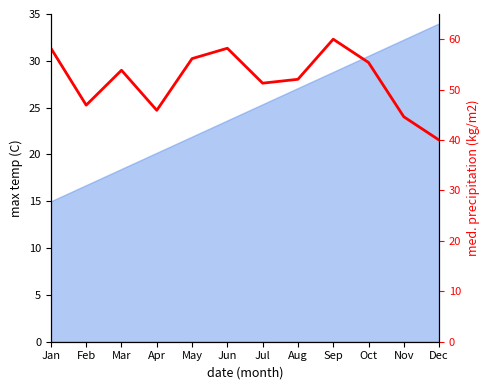

How many points are lower than both their immediate neighbors (excluding endpoints)?

3